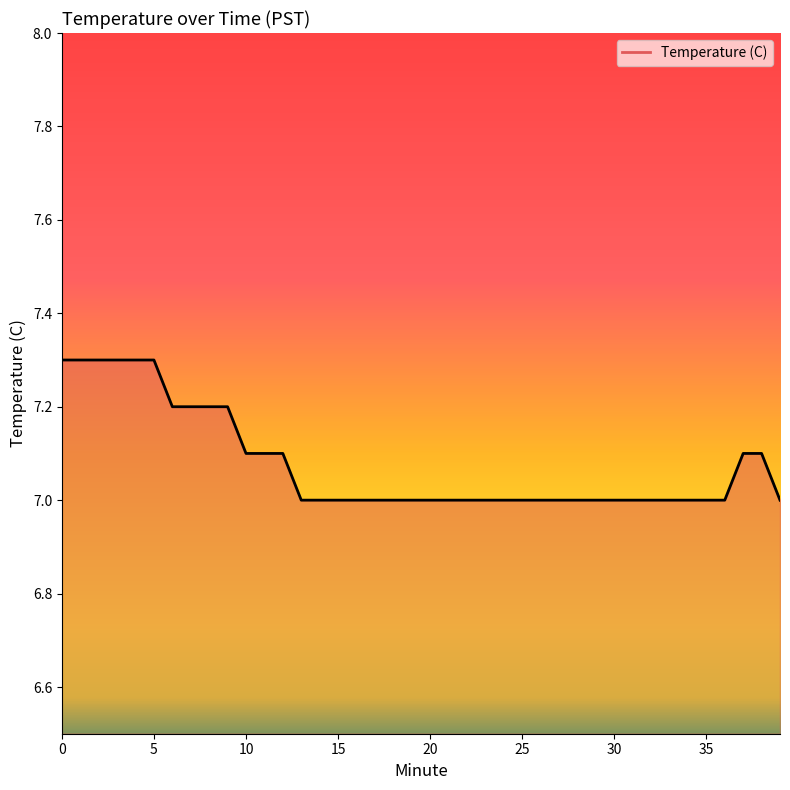

What is the greatest value displayed?

7.3